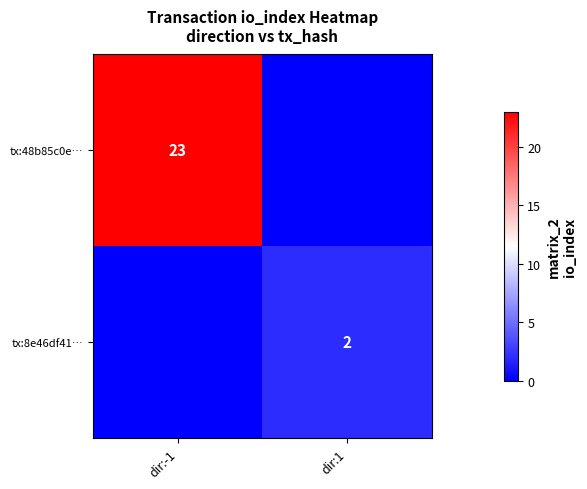

The tx:8e46df41… series shows 2 at dir:1. True or false?

True